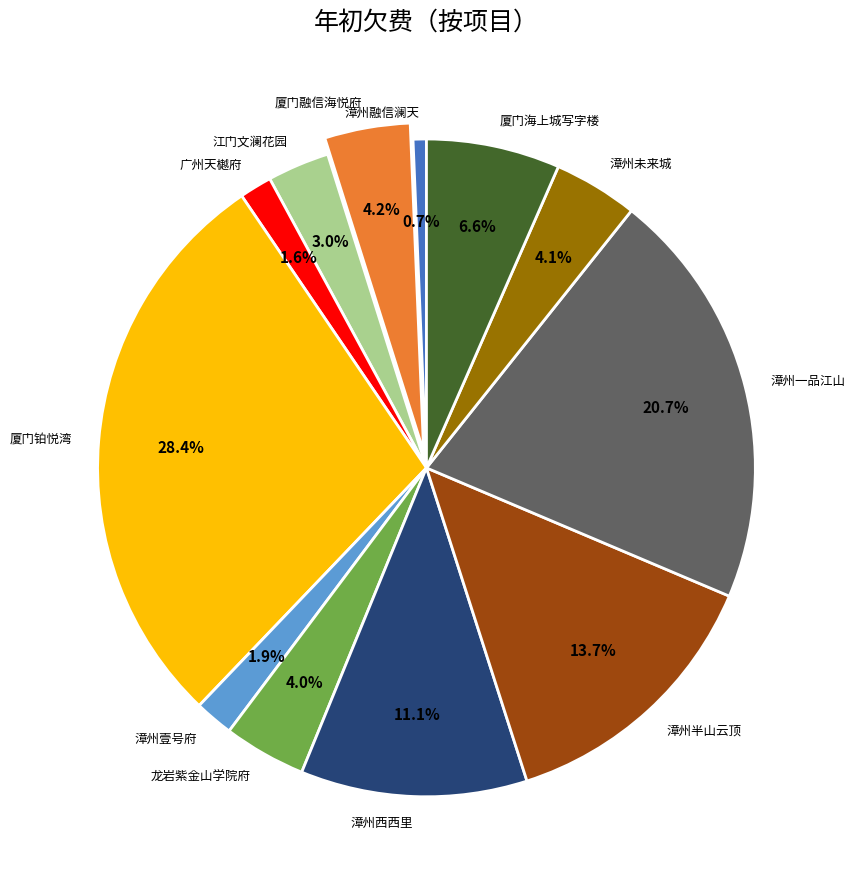

Is 漳州未来城 the majority of the pie?

No